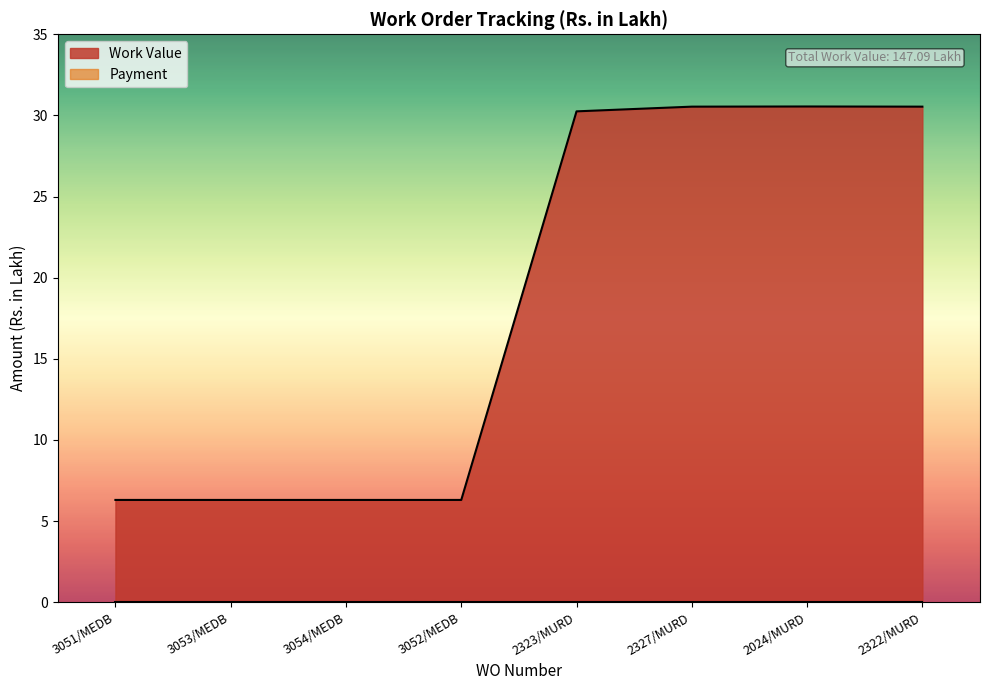

Reading left to right, what are all the values shown in this chart?

3051/MEDB=6.3	3053/MEDB=6.3	3054/MEDB=6.3	3052/MEDB=6.3	2323/MURD=30.2	2327/MURD=30.5	2024/MURD=30.6	2322/MURD=30.5